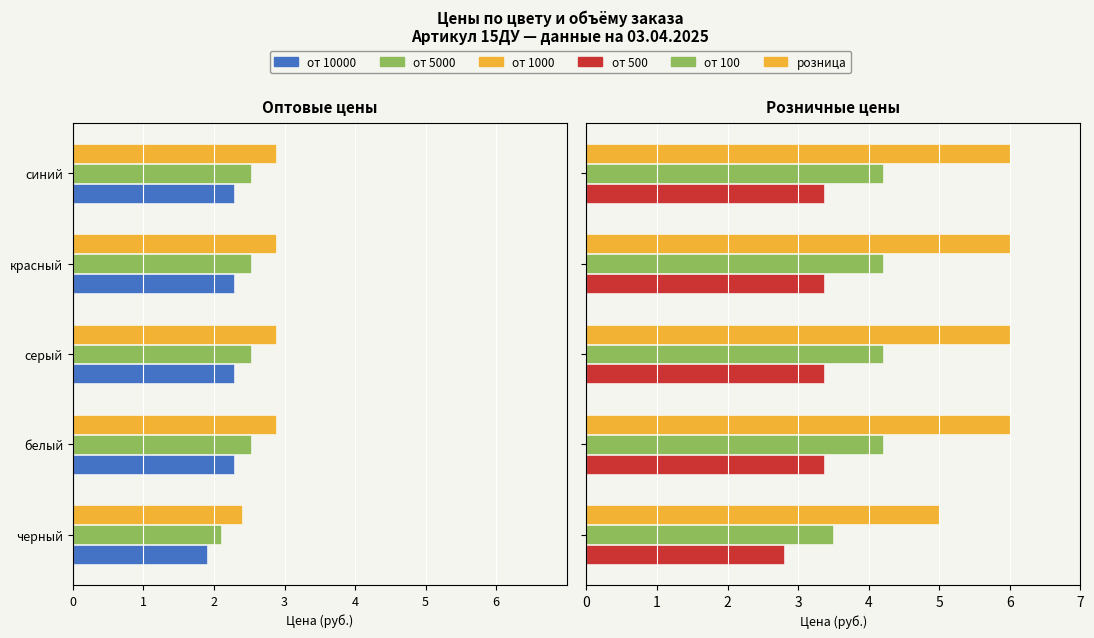

Are the bars horizontal?

Yes